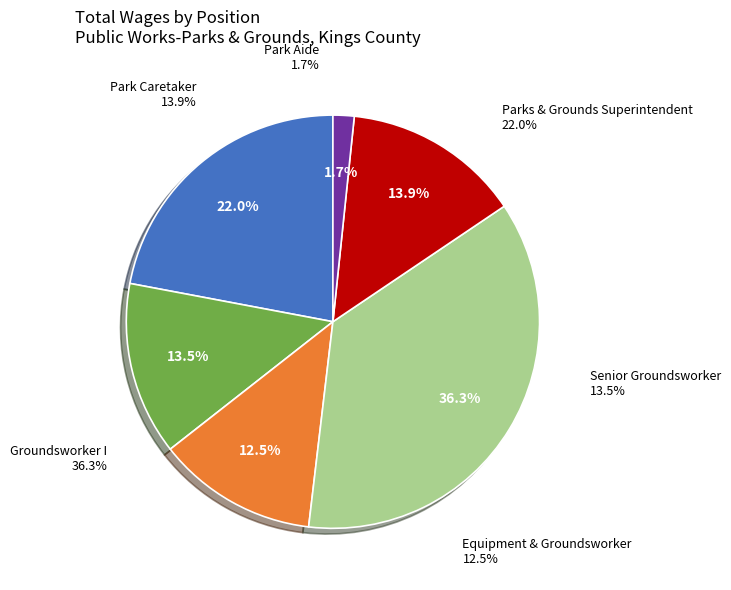

The Park Caretaker slice represents 3% of the pie. True or false?

False